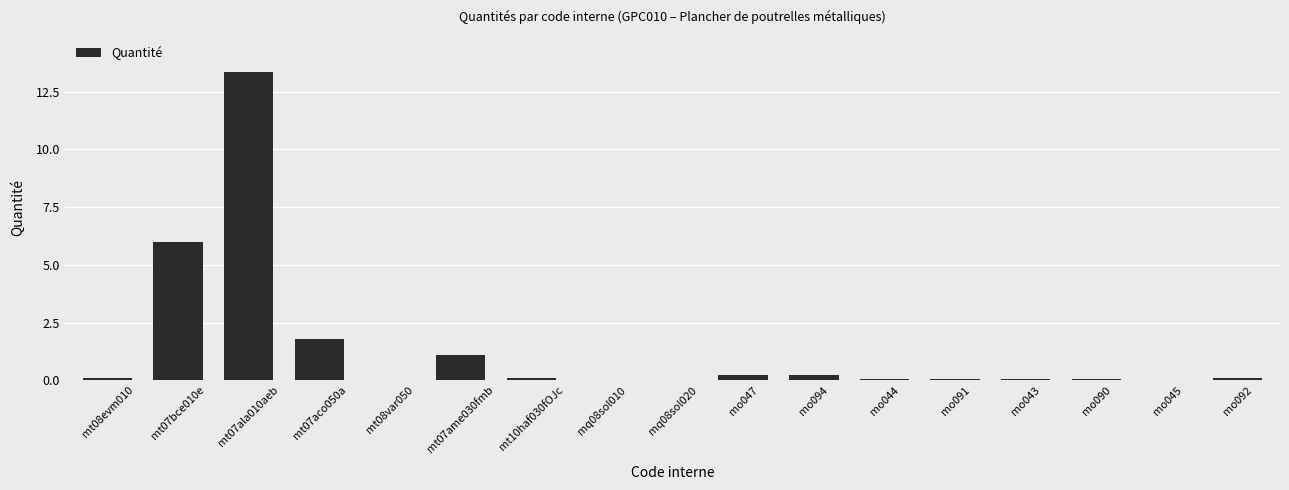

The chart shows a value of 0.1 at mt08evm010. True or false?

True